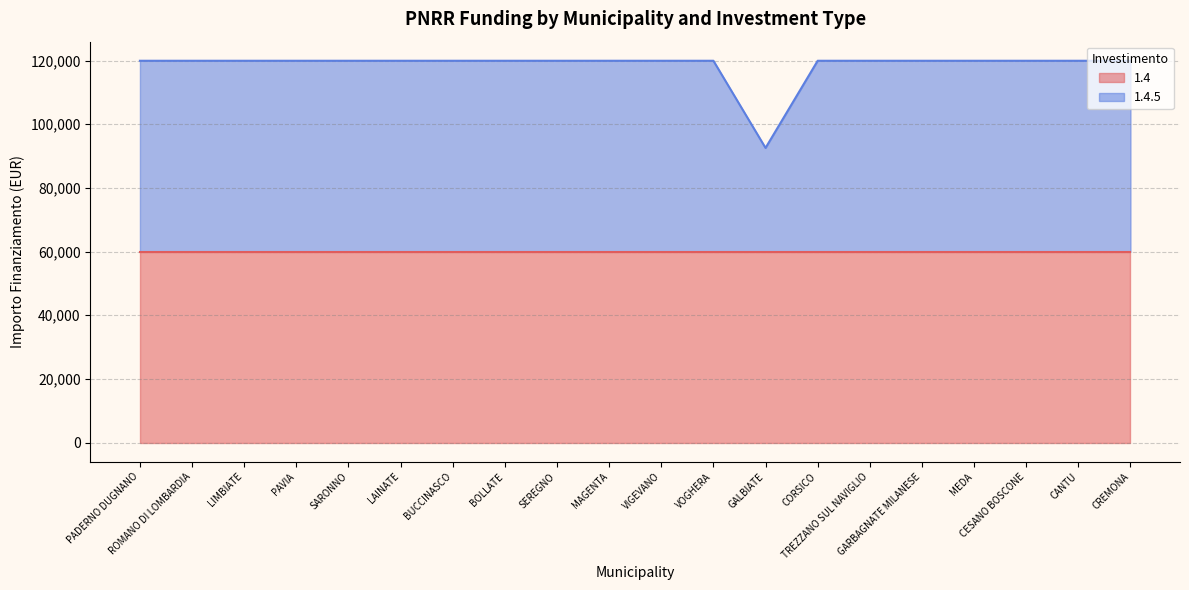

What is the highest value of the 1.4 series?

59966